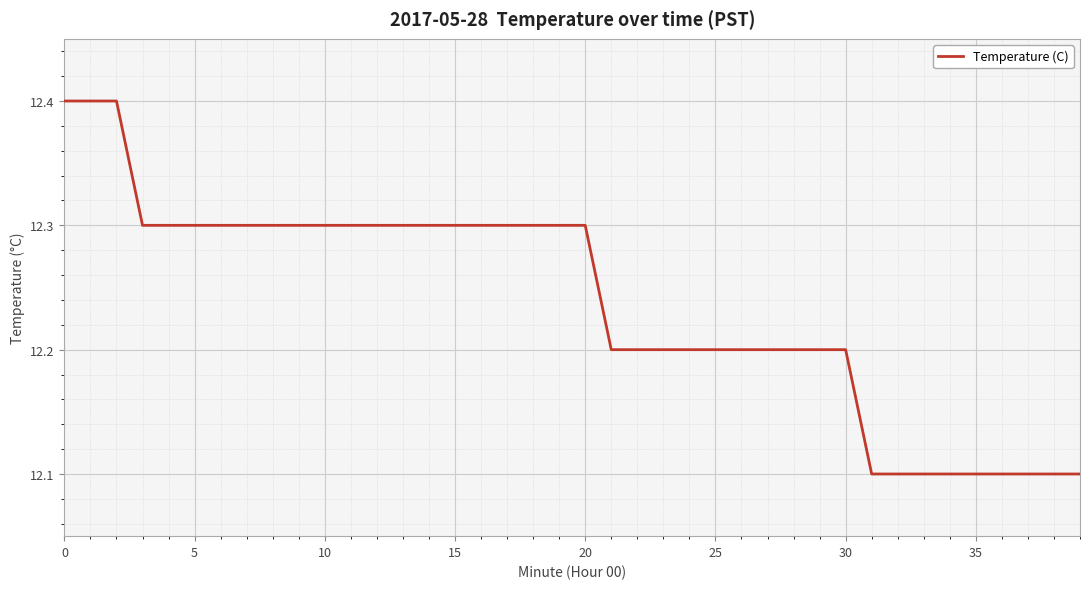

What is the difference between the maximum and minimum values?

0.3